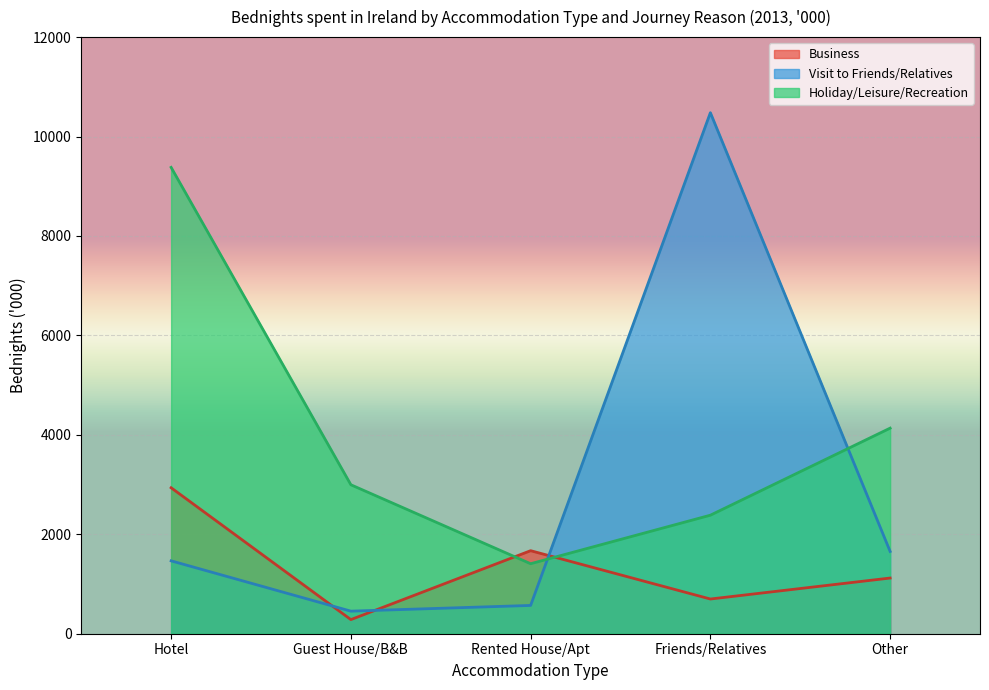

Reading left to right, what are all the values shown in this chart?

Business: 2936	284	1670	698	1120
Visit to Friends/Relatives: 1466	454	569	10480	1655
Holiday/Leisure/Recreation: 9380	2996	1408	2384	4135